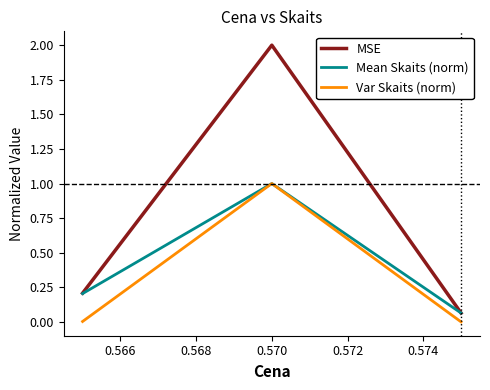

Rank the series by their average value, from highest to lowest.

MSE, Mean Skaits (norm), Var Skaits (norm)